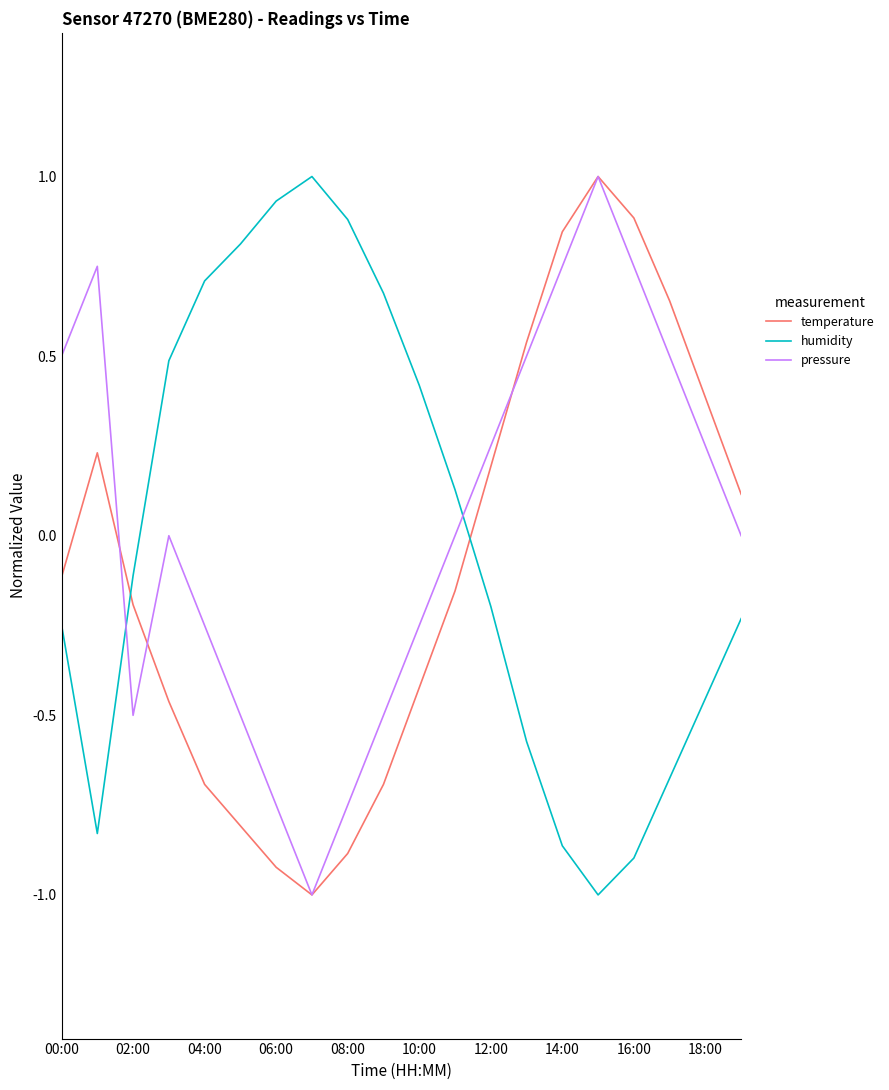

Which series has the largest total across all categories?

pressure